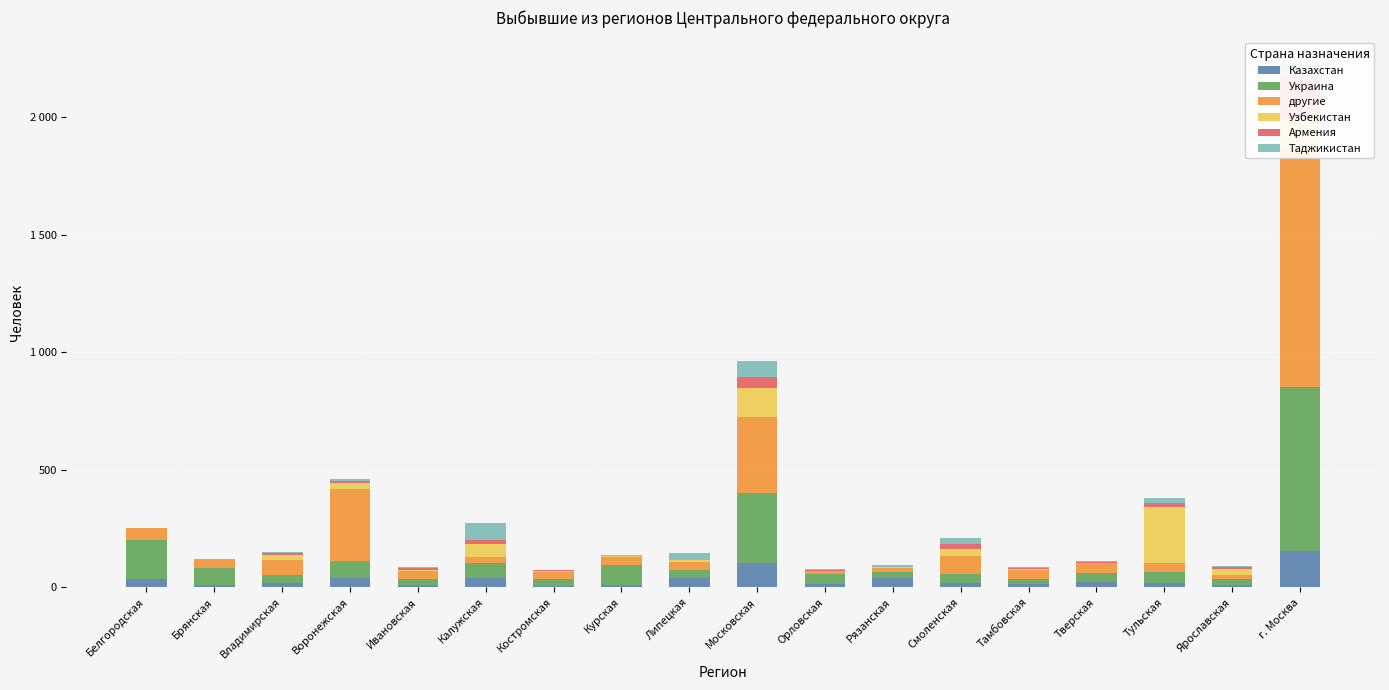

What is the sum of all Армения values?

338